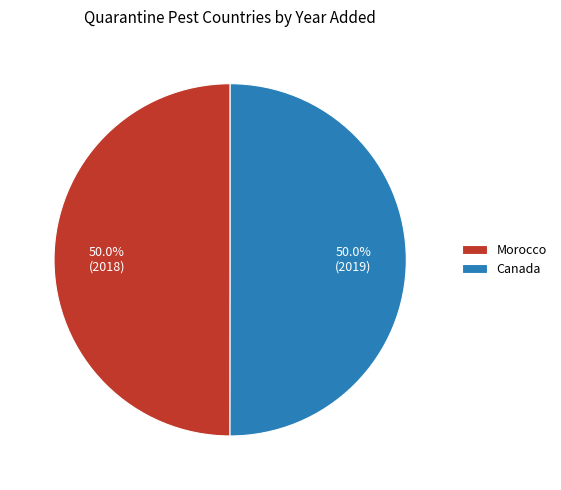

What is the ratio of the value at Morocco to the value at Canada?

1.0